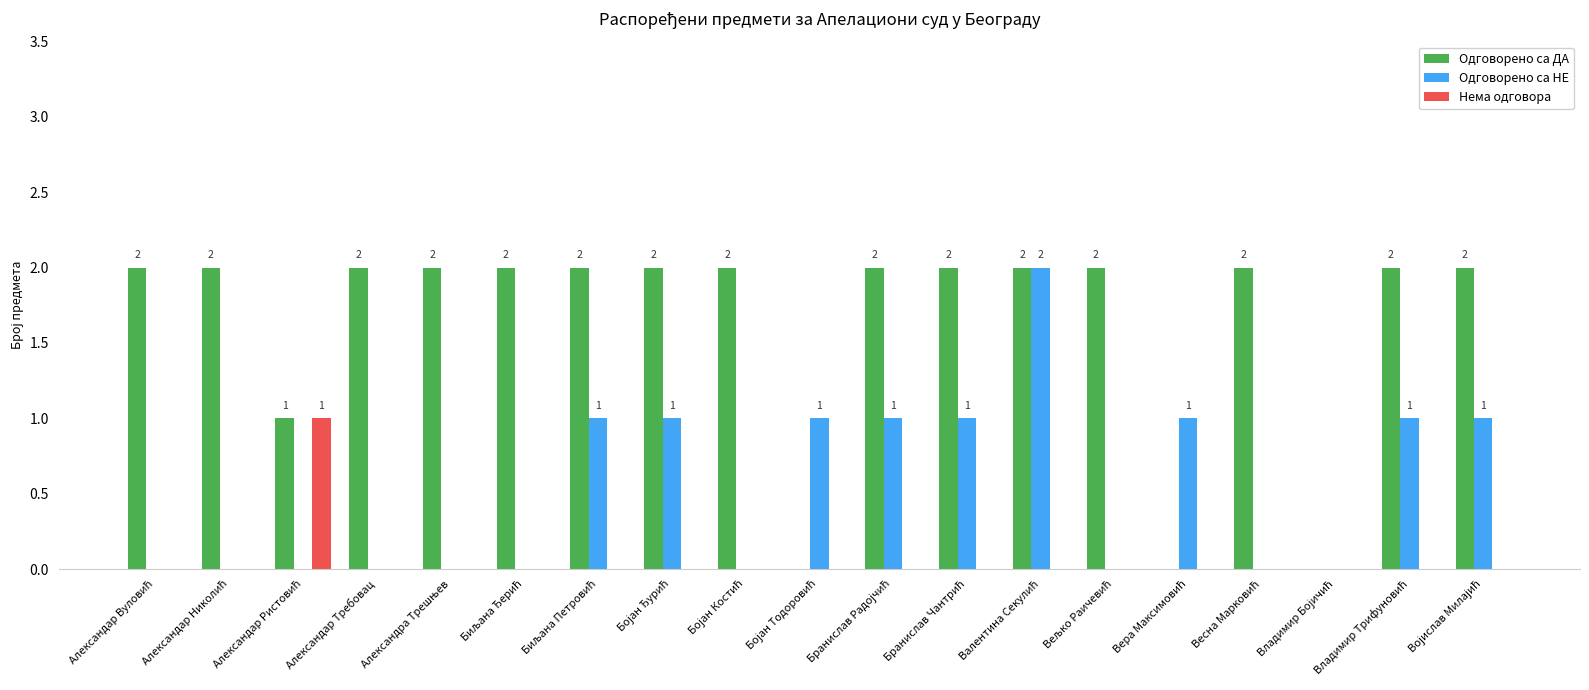

Which series has the largest total across all categories?

Одговорено са ДА